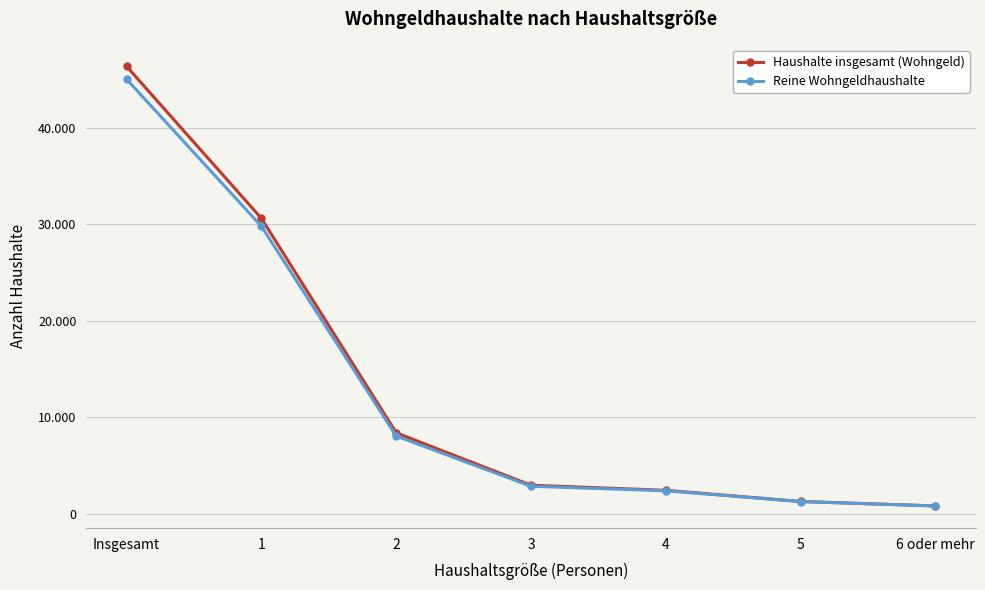

True or false: Haushalte insgesamt (Wohngeld) and Reine Wohngeldhaushalte intersect in this chart.

False